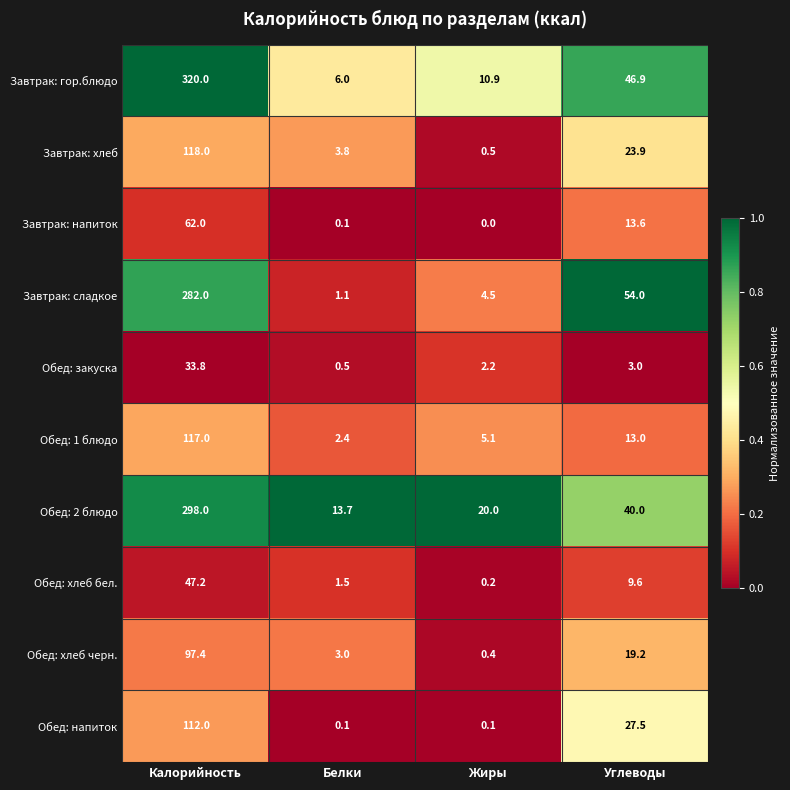

At which category is the sum across all series the highest?

Калорийность